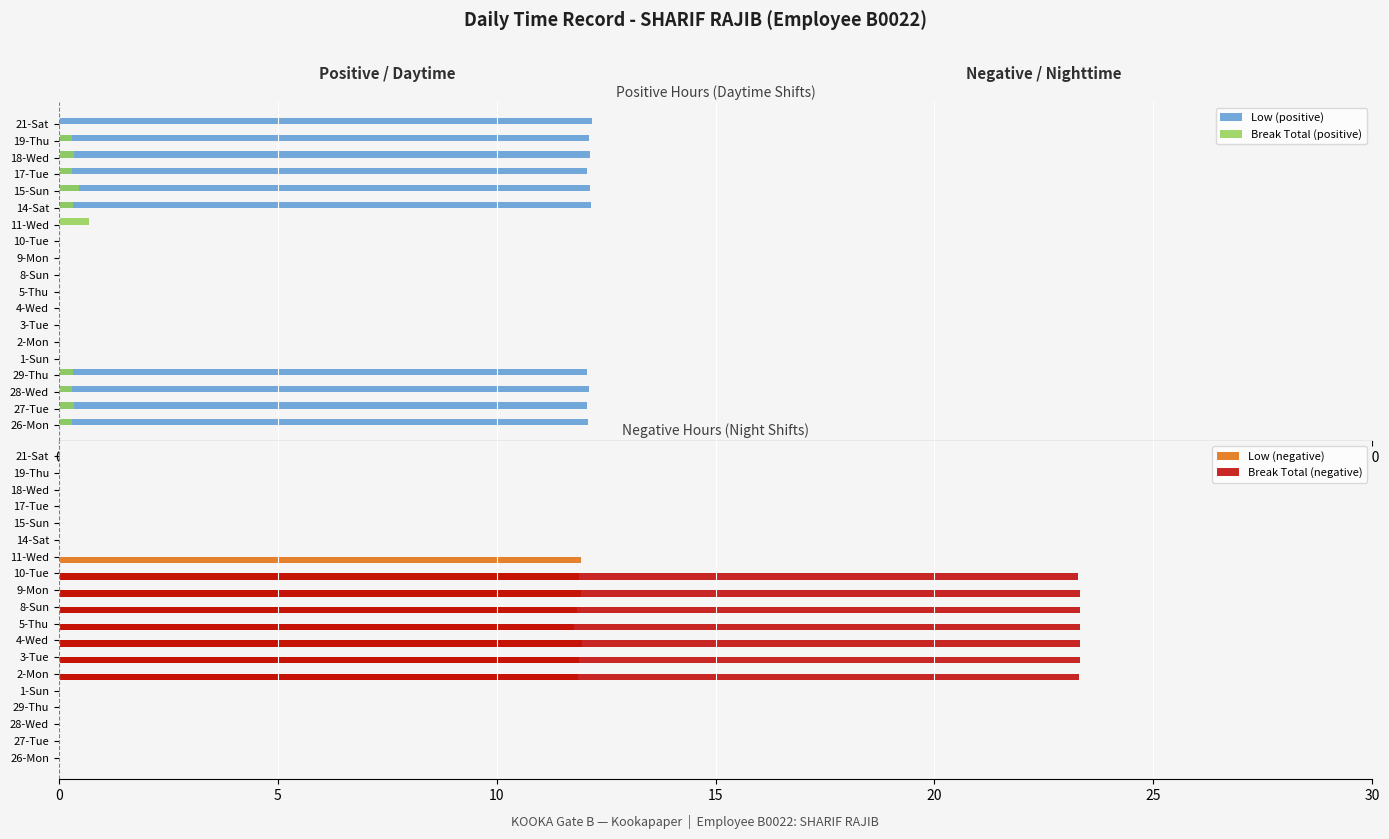

True or false: Low (negative) has a value of 0.0 at 27-Tue.

True